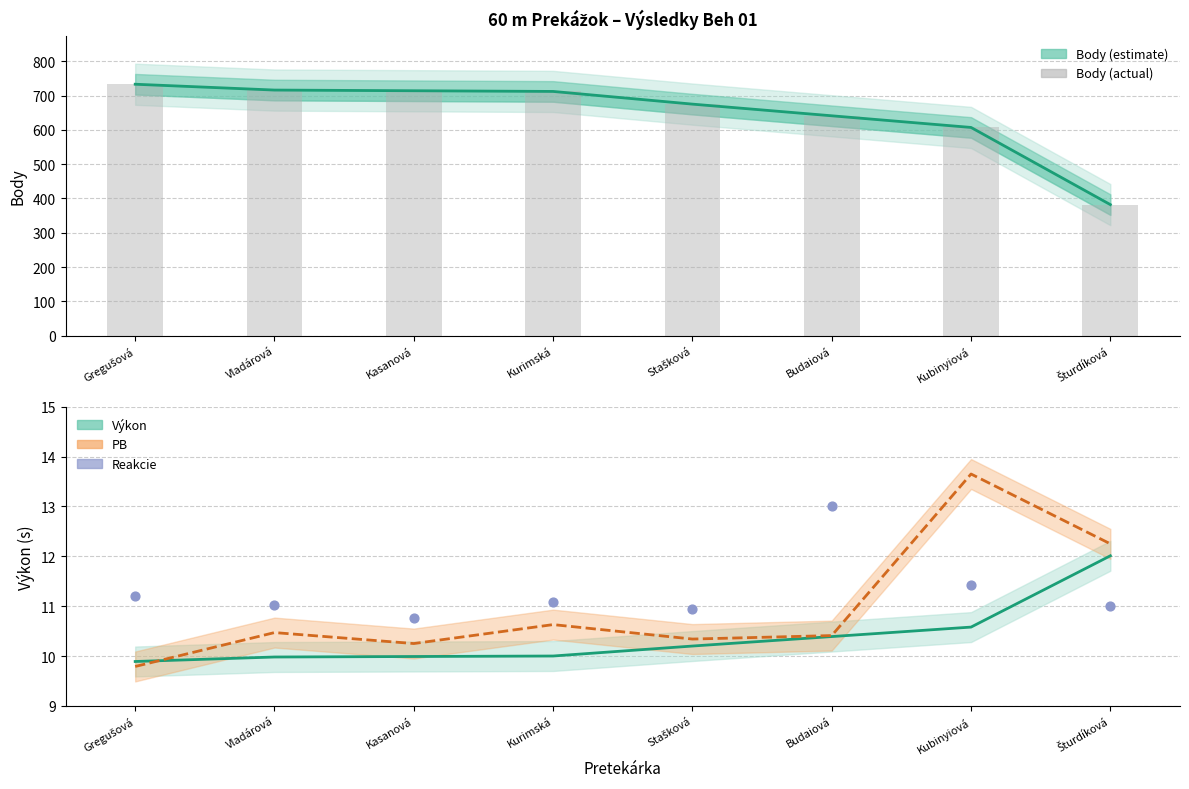

Which series contains the highest Y value?

Body